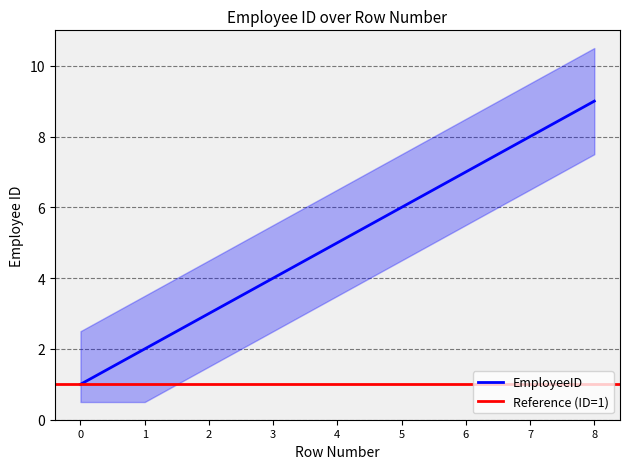

What is the value of the 6th point from the left?

6